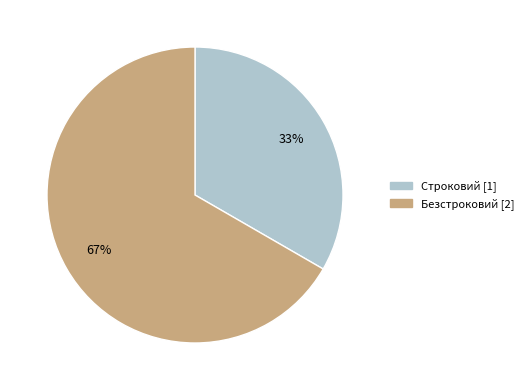

Does Строковий represent more than half of the total?

No